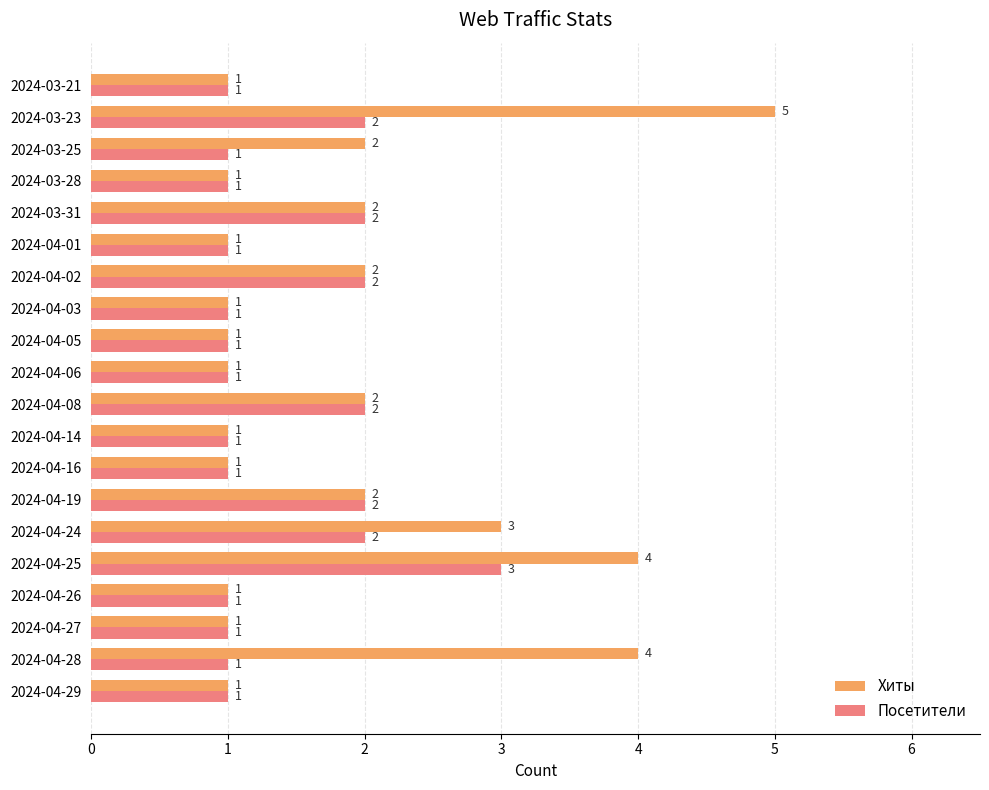

Which series has the largest total across all categories?

Хиты